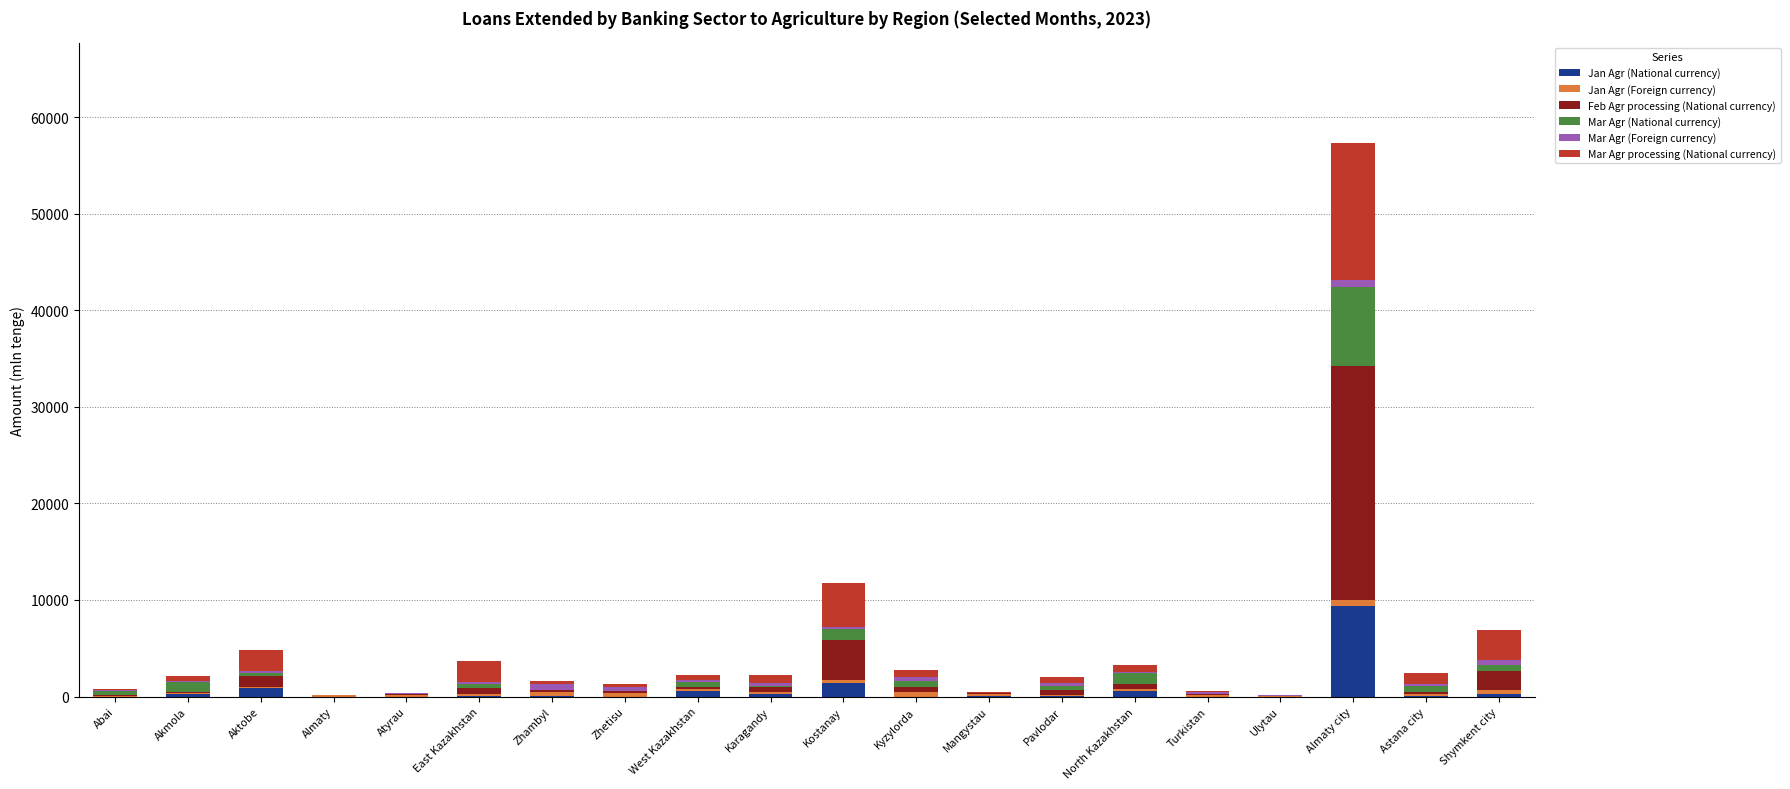

At which category is the sum across all series the highest?

Almaty city